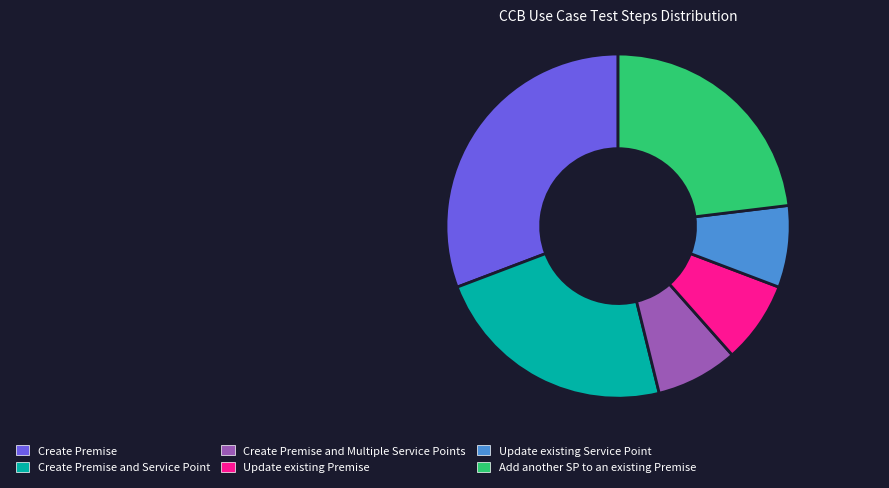

Which category has the biggest portion of the pie?

Create Premise